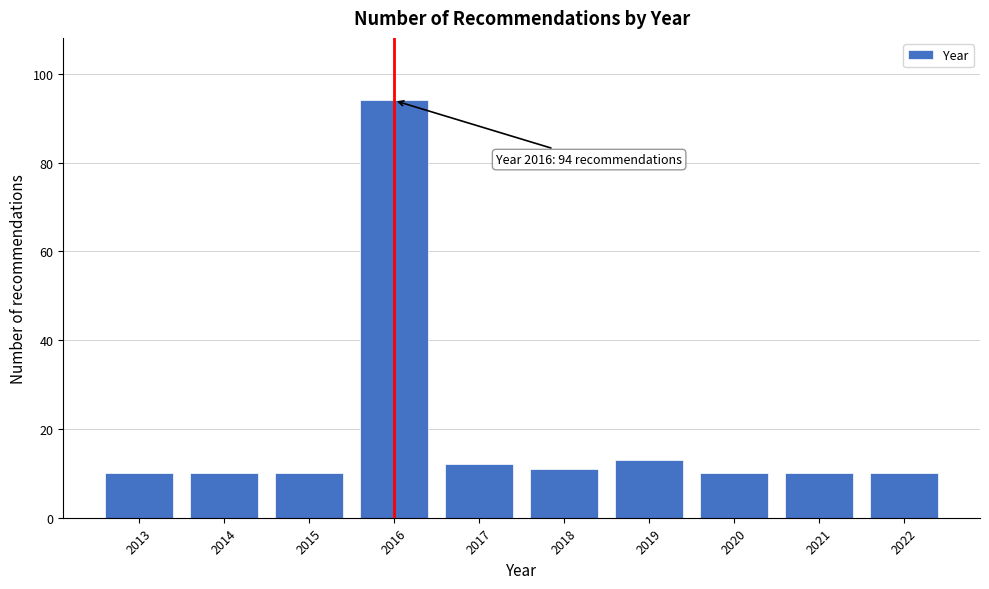

Reading left to right, what are all the values shown in this chart?

2013=10	2014=10	2015=10	2016=94	2017=12	2018=11	2019=13	2020=10	2021=10	2022=10